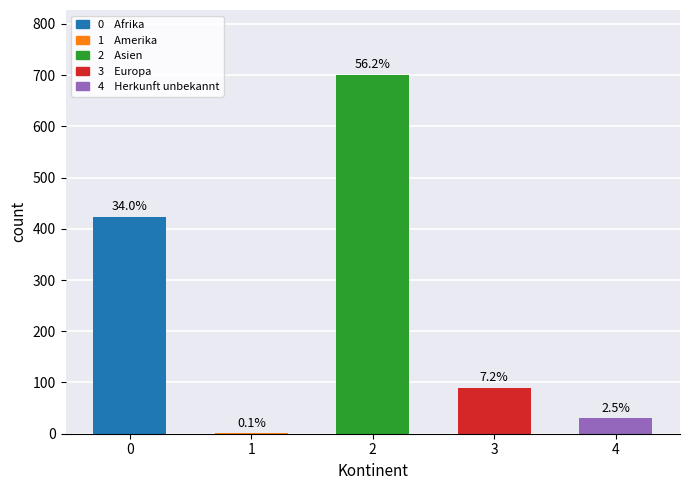

The chart shows a value of 1 at 1. True or false?

True